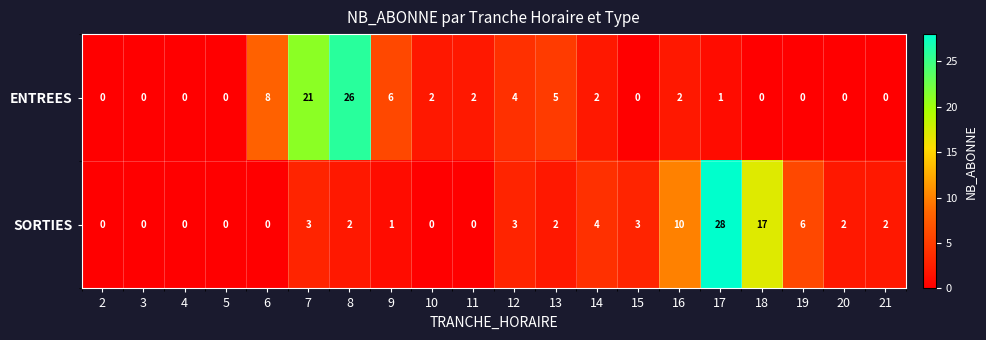

What is the total value across all series at 14?

6